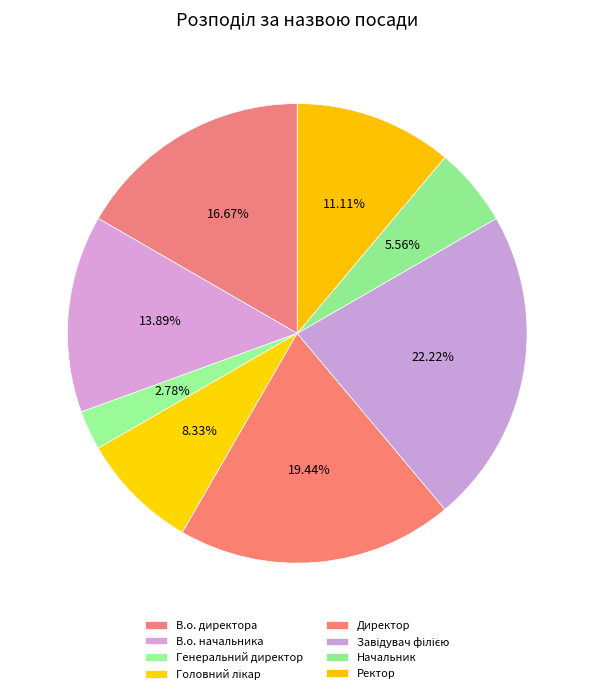

True or false: Головний лікар accounts for 22% of the total.

False